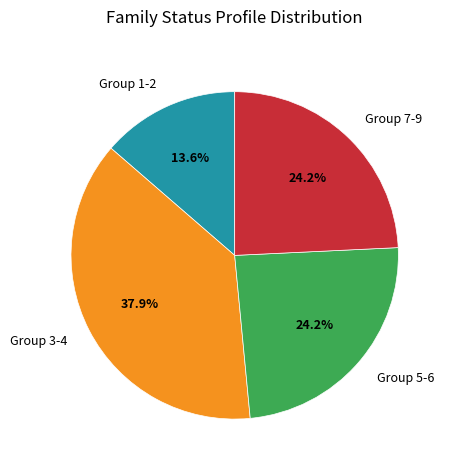

To the nearest percent, what is the difference between the largest and smallest slice percentages?

24%